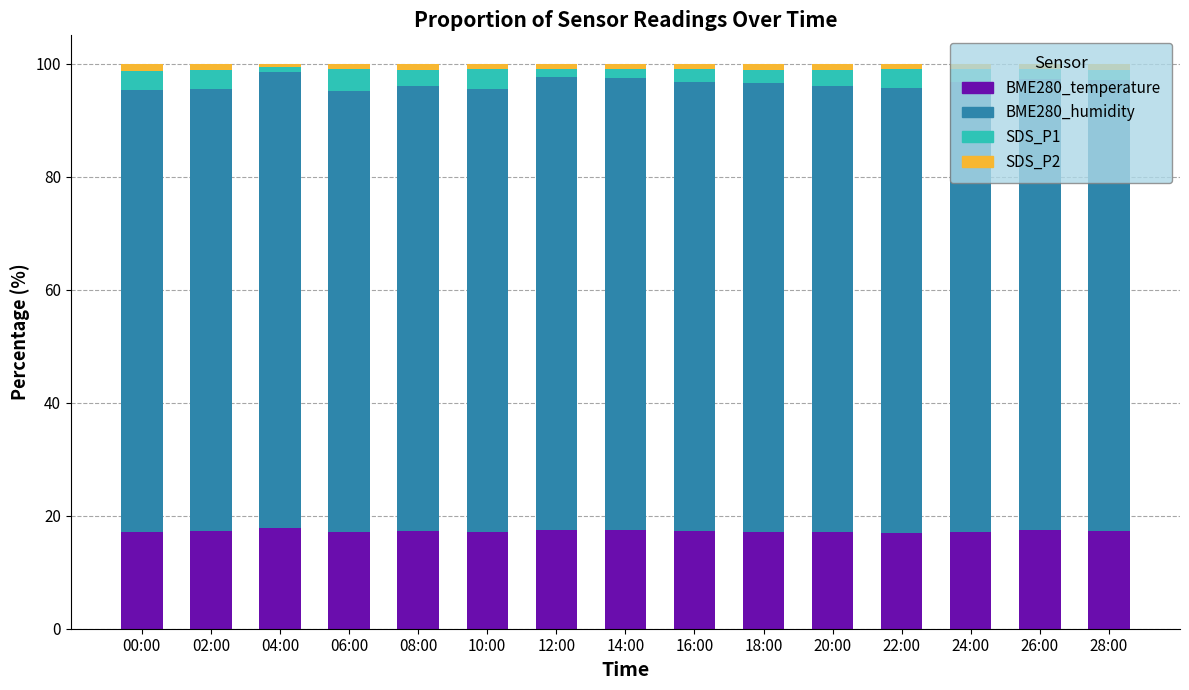

What is the average value of the BME280_temperature series?

17.3